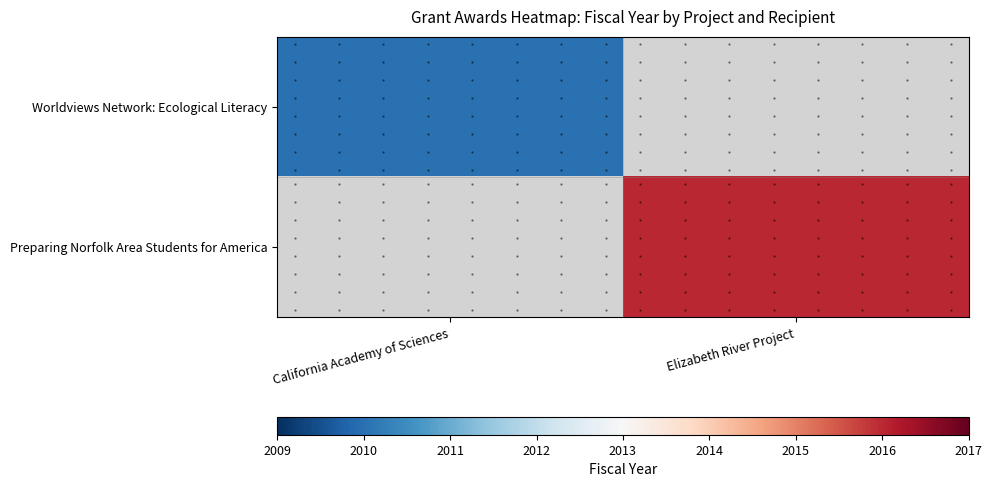

What is the total value across all series at Elizabeth River Project?

2016